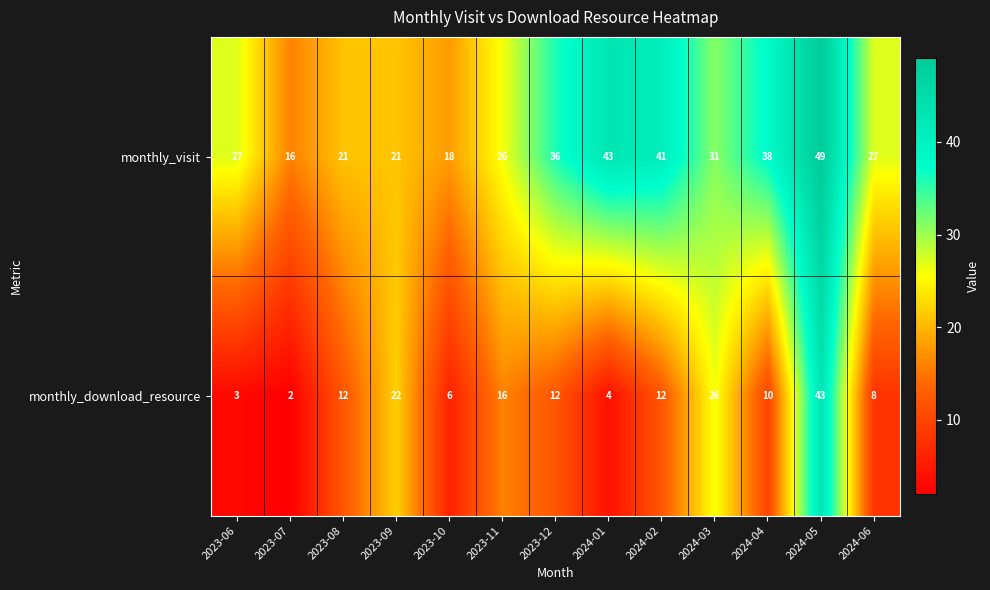

How many distinct data groups are displayed?

2